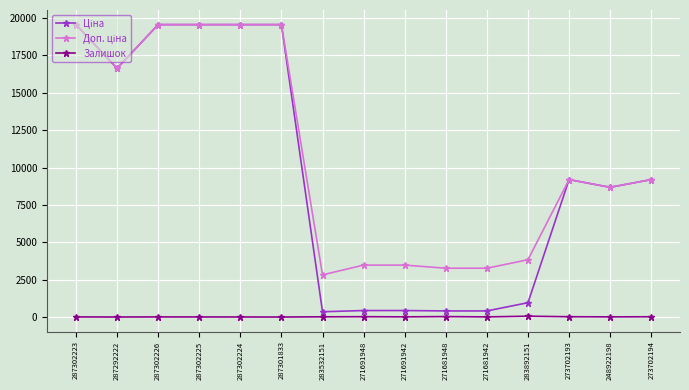

At how many categories does at least one series exceed 16190?

6